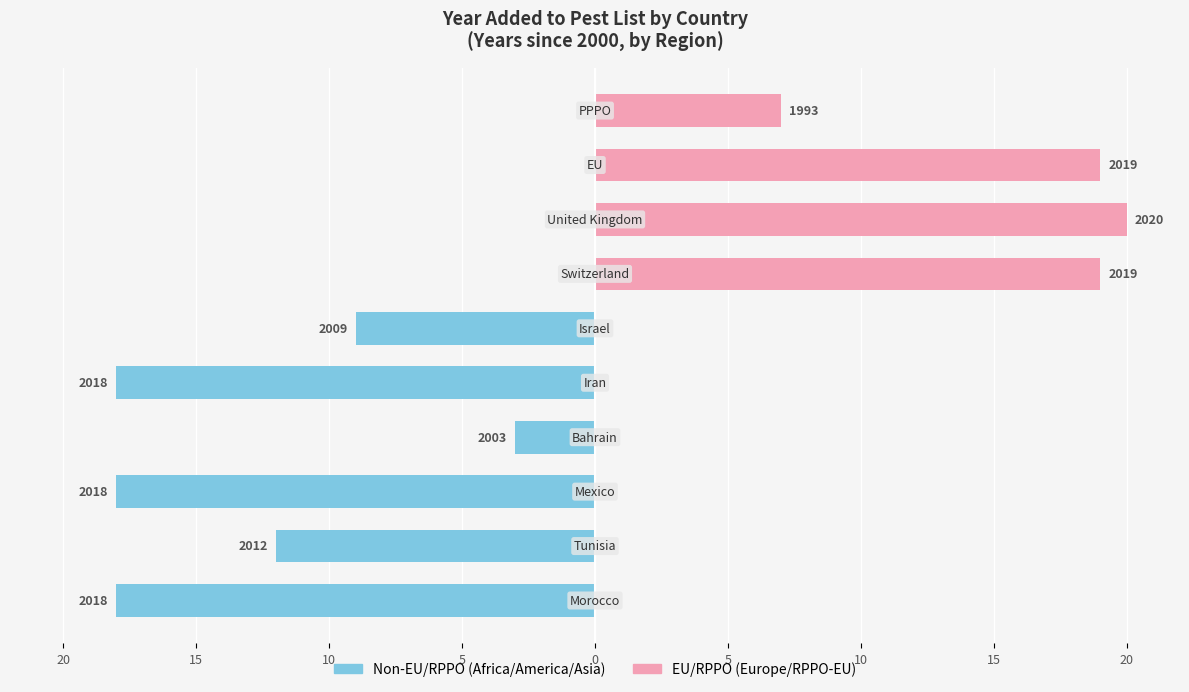

Which series has the widest spread of values?

EU/RPPO